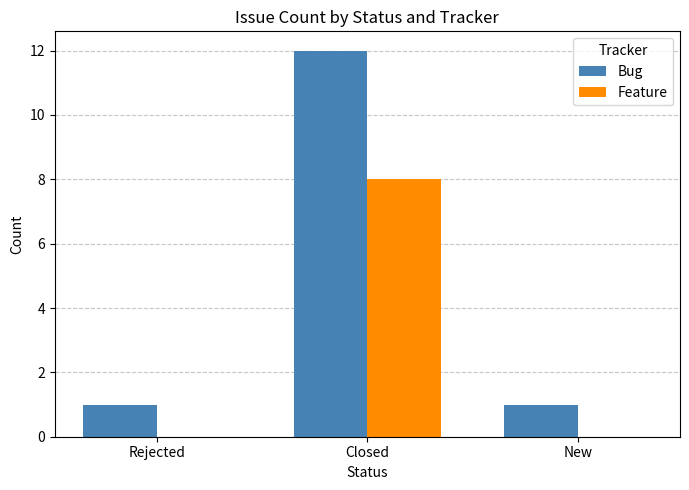

What is the sum of the Feature values at New and Closed?

8